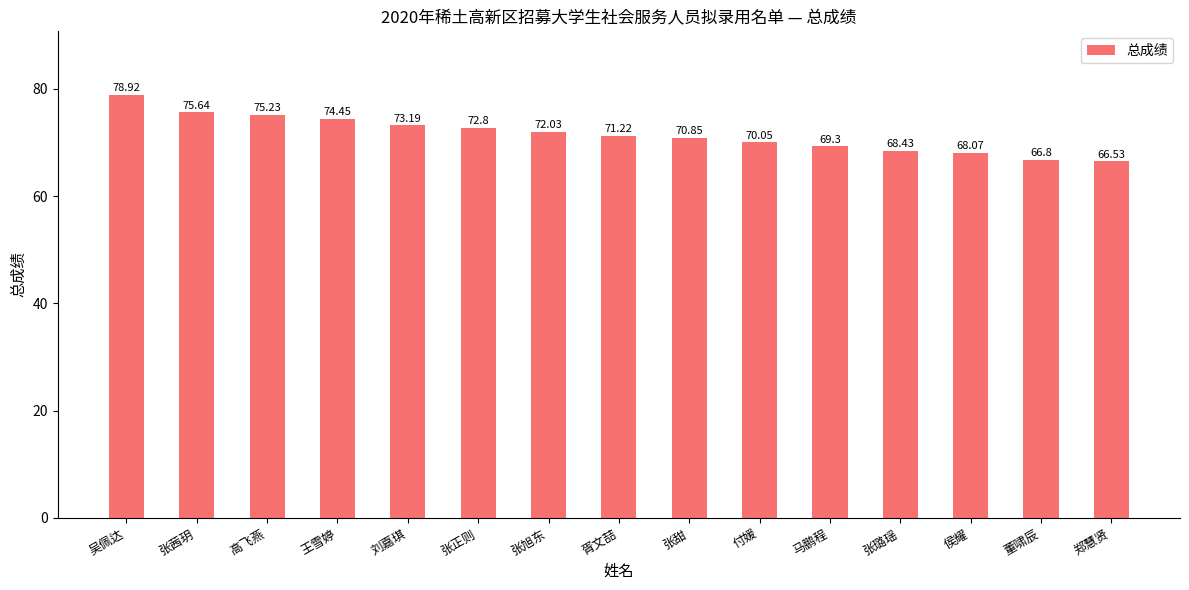

What is the minimum value shown in the chart?

66.5